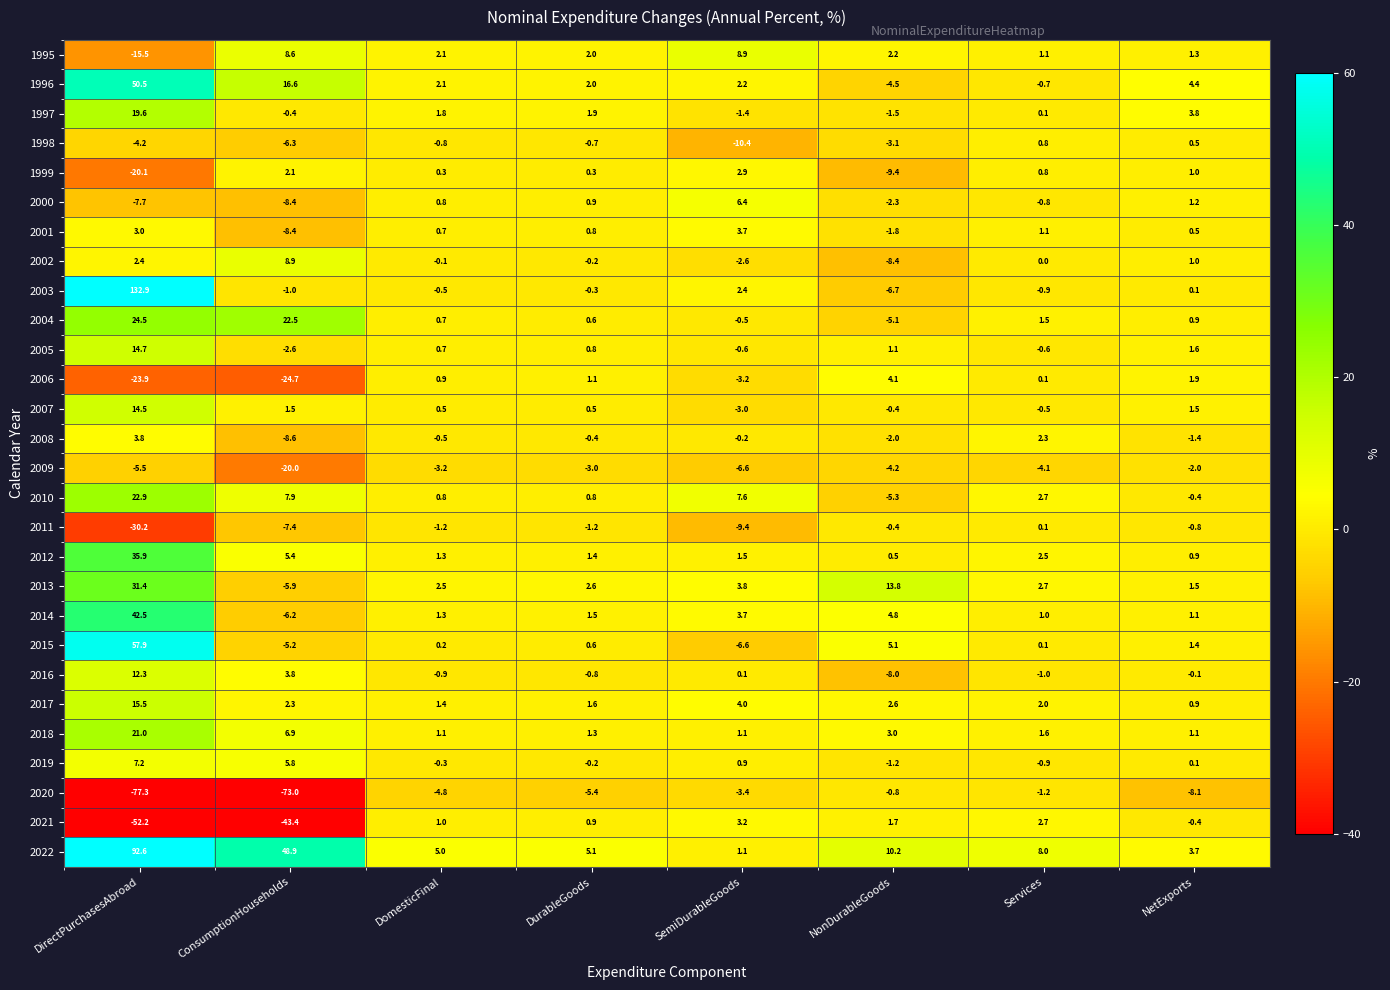

Which series has the largest range (max minus min)?

2003